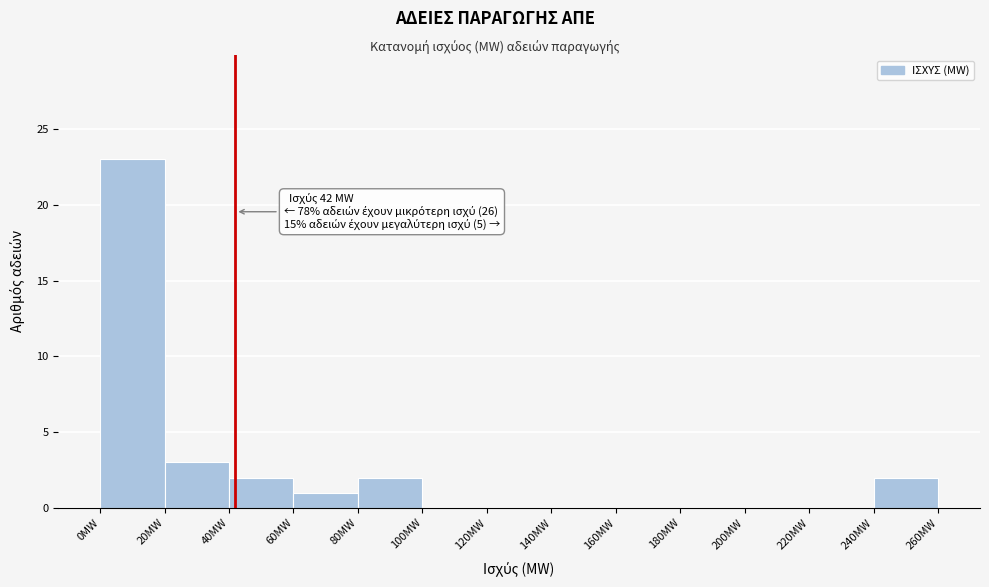

Over which range of the x-axis is the bar tallest?

0 to 20